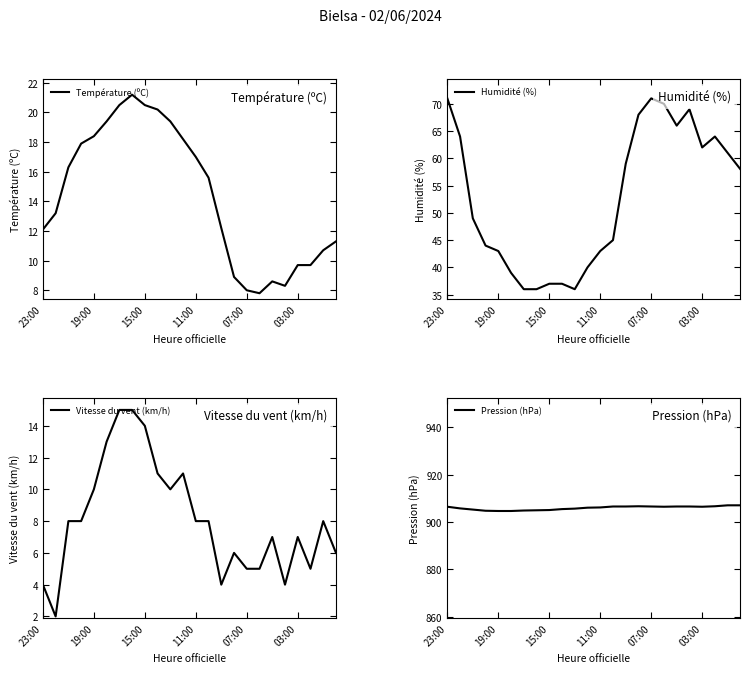

What is the value of the Pression (hPa) point at the 2nd from the left?

905.8